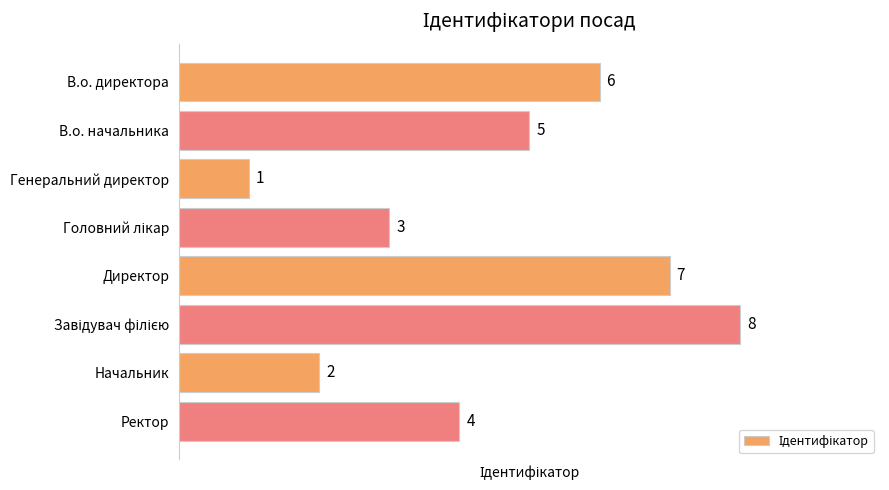

What is the smallest value displayed?

1